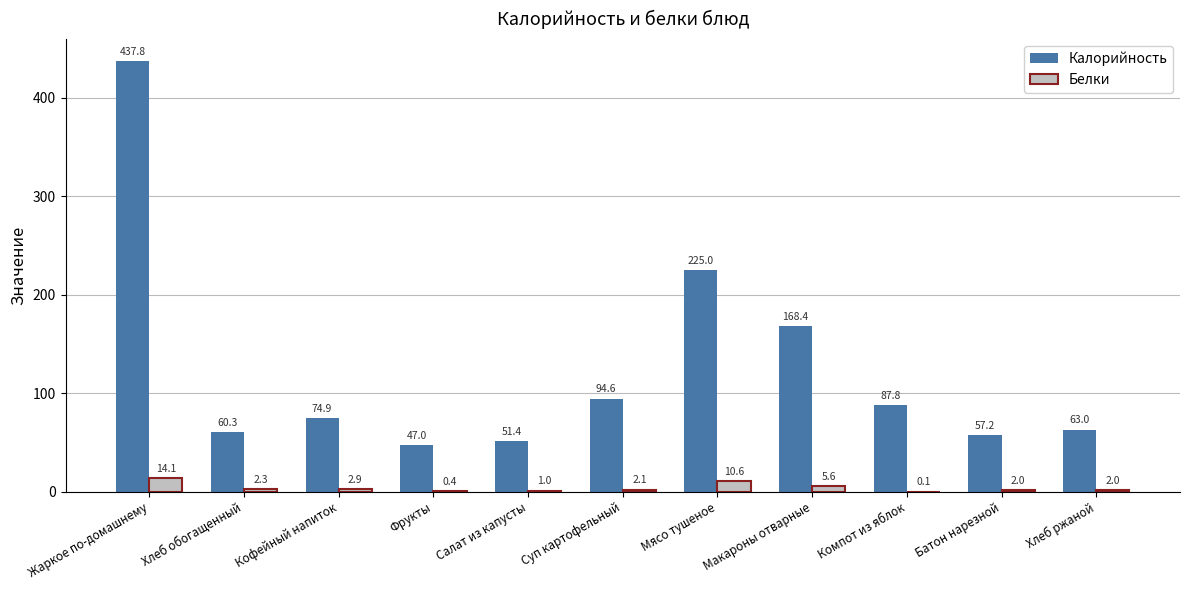

At which label is Белки closest to 7?

Макароны отварные